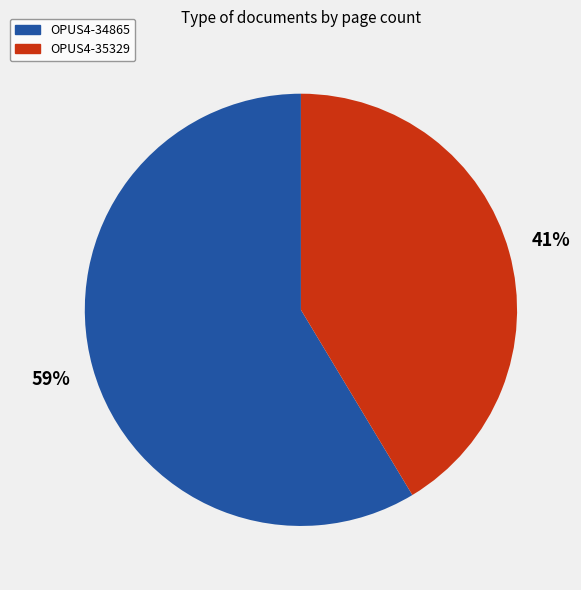

What percentage is the OPUS4-34865 slice, to the nearest percent?

59%